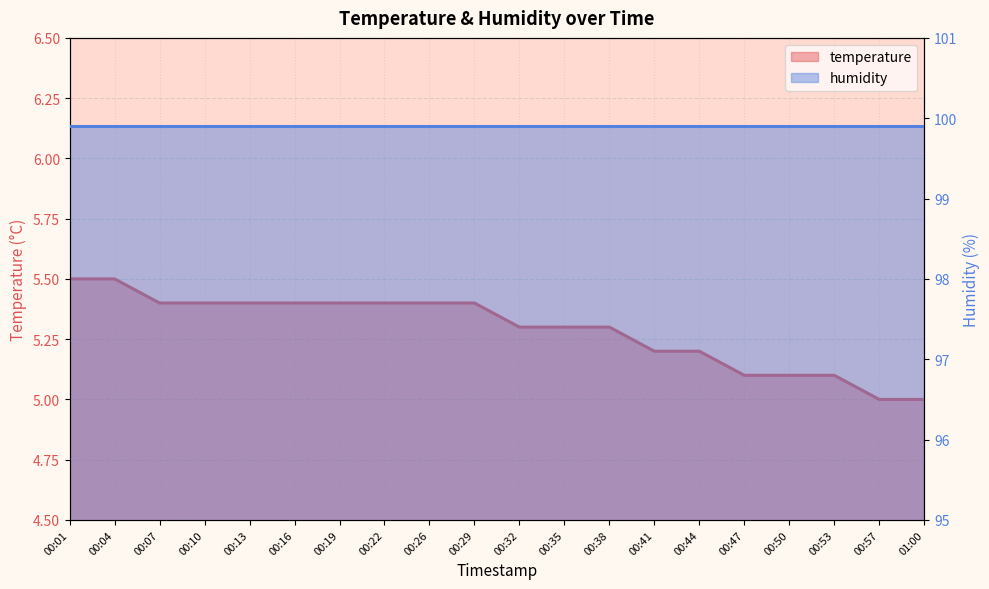

Is it true that the value at 00:41 is 2.7?

False